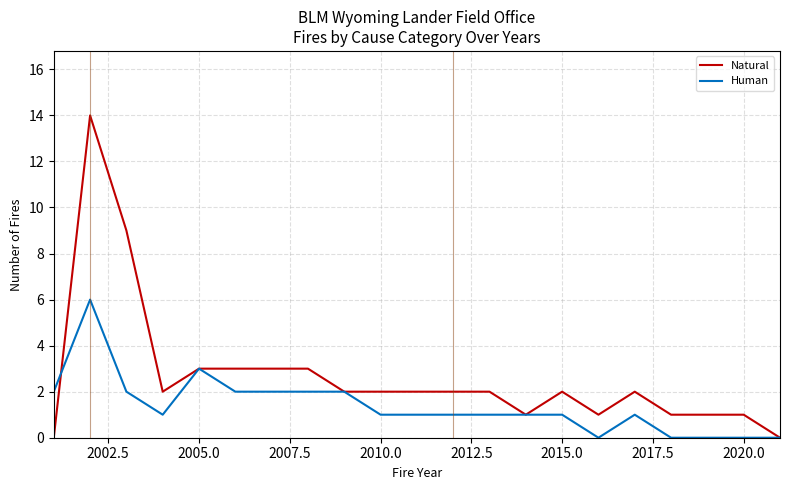

True or false: Human has more than 2 interior local peaks.

True